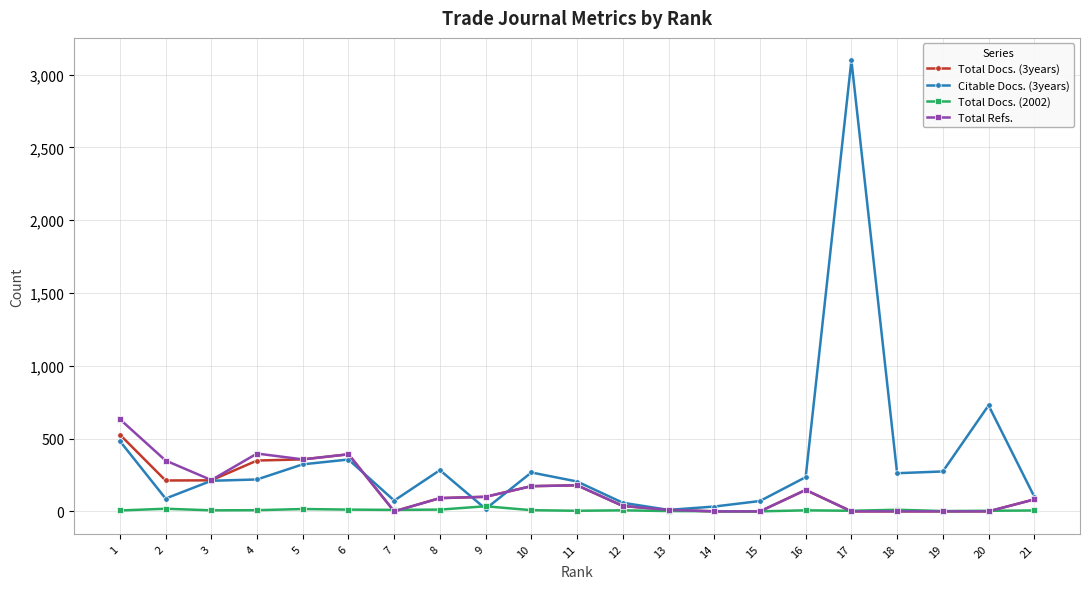

Where is the first local minimum for Total Refs.?

3